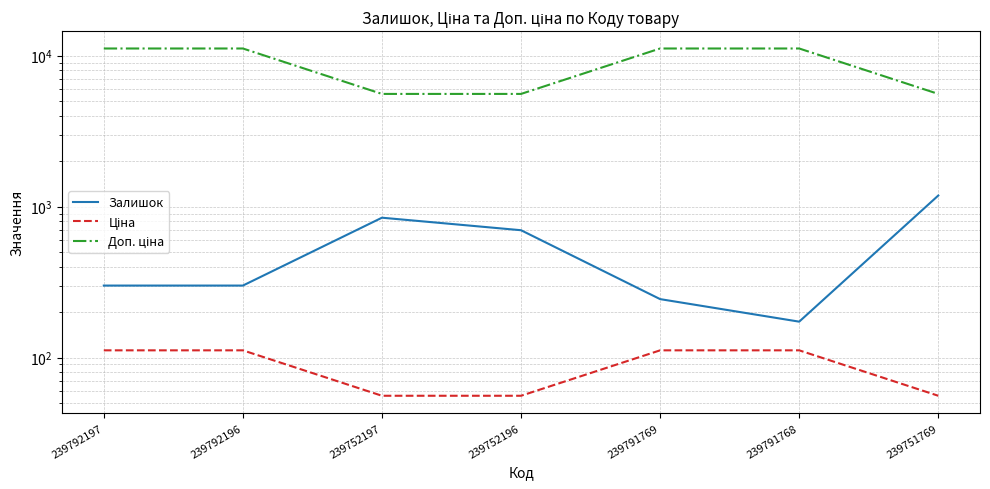

What is the total value across all series at 239791768?

11453.7